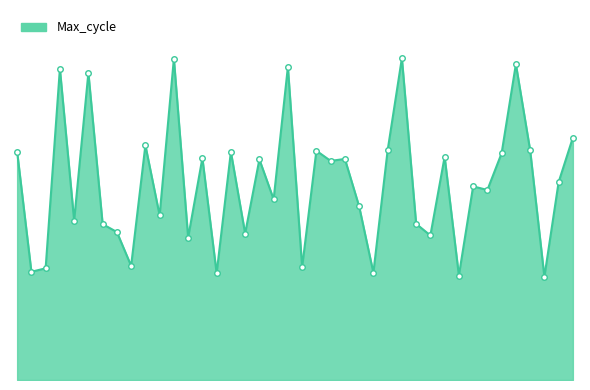

Reading left to right, what are all the values shown in this chart?

1390	659	680	1895	971	1870	949	901	695	1429	1002	1956	867	1351	650	1389	892	1343	1100	1906	687	1396	1334	1346	1057	653	1398	1959	951	880	1359	636	1179	1157	1381	1923	1399	628	1205	1476